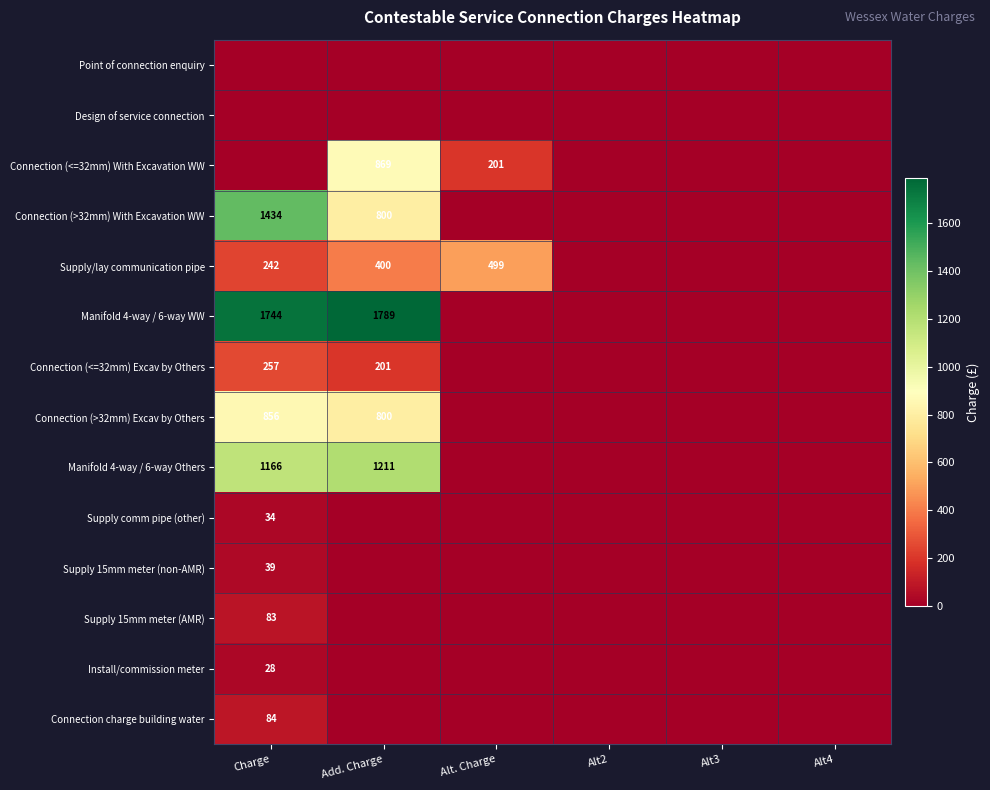

The value of Supply/lay communication pipe at Charge is 242. True or false?

True